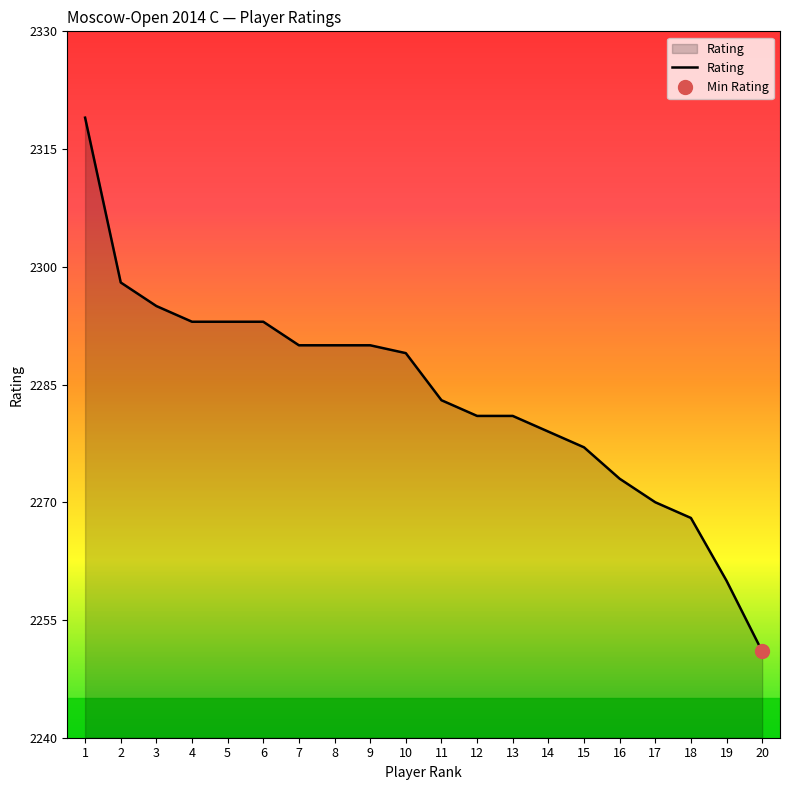

How many lines are shown in the chart?

1